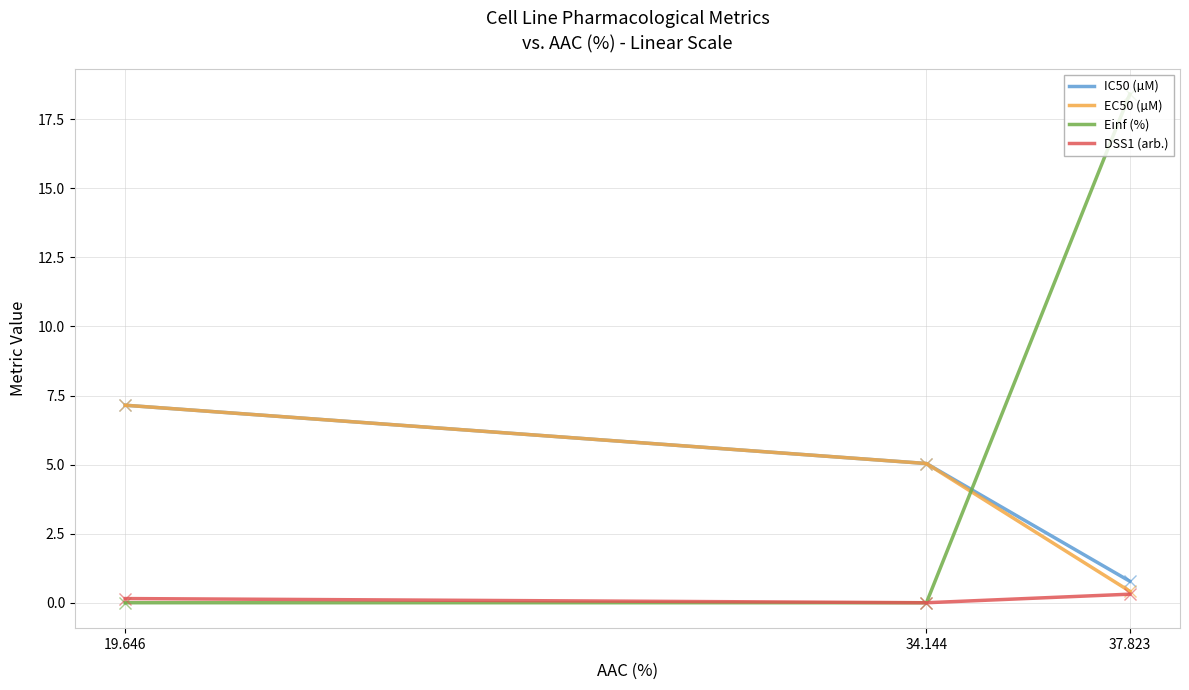

At how many categories does at least one series exceed 14?

1